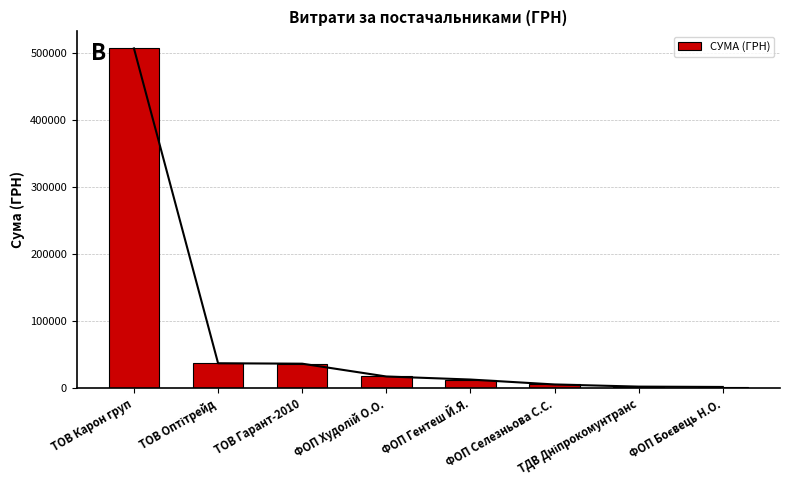

What is the difference between the values at ФОП Гентеш Й.Я. and ФОП Худолій О.О.?

4552.0